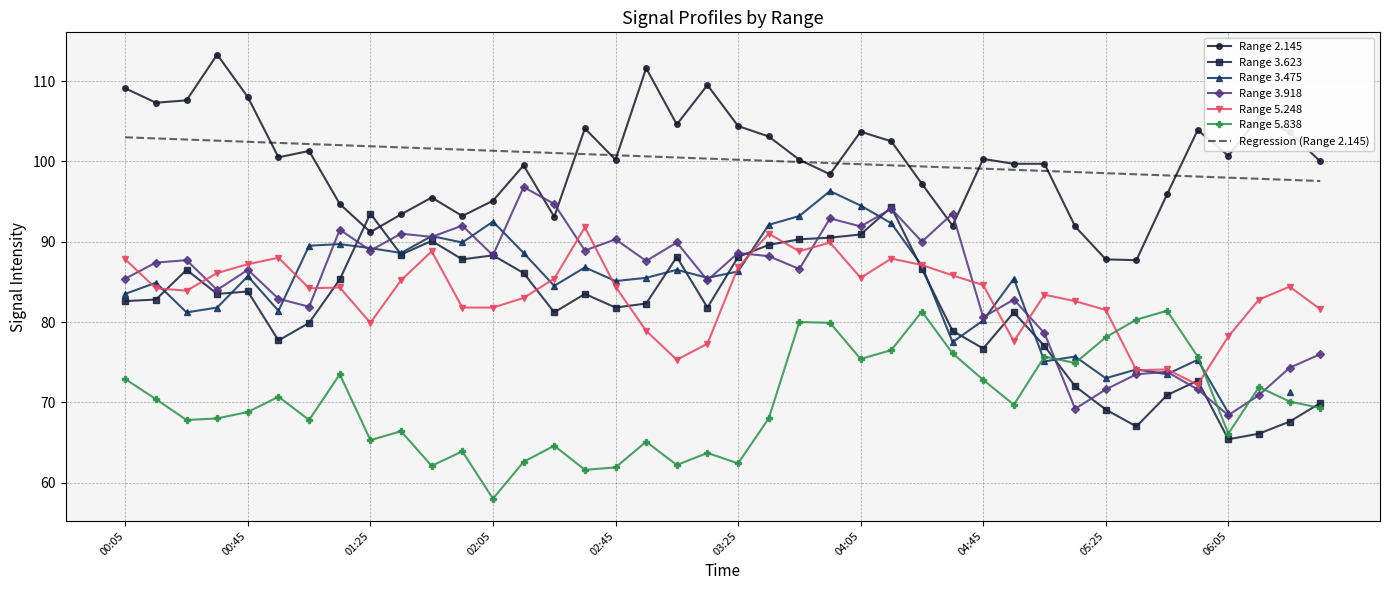

What is the highest value of the 3.918 series?

96.8